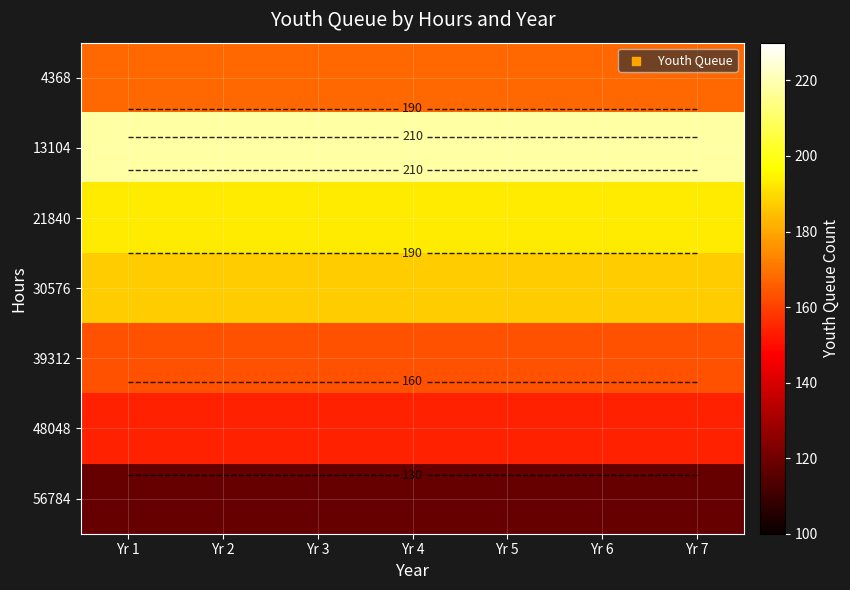

Between Yr 2 and Yr 3, which series saw the biggest shift?

4368